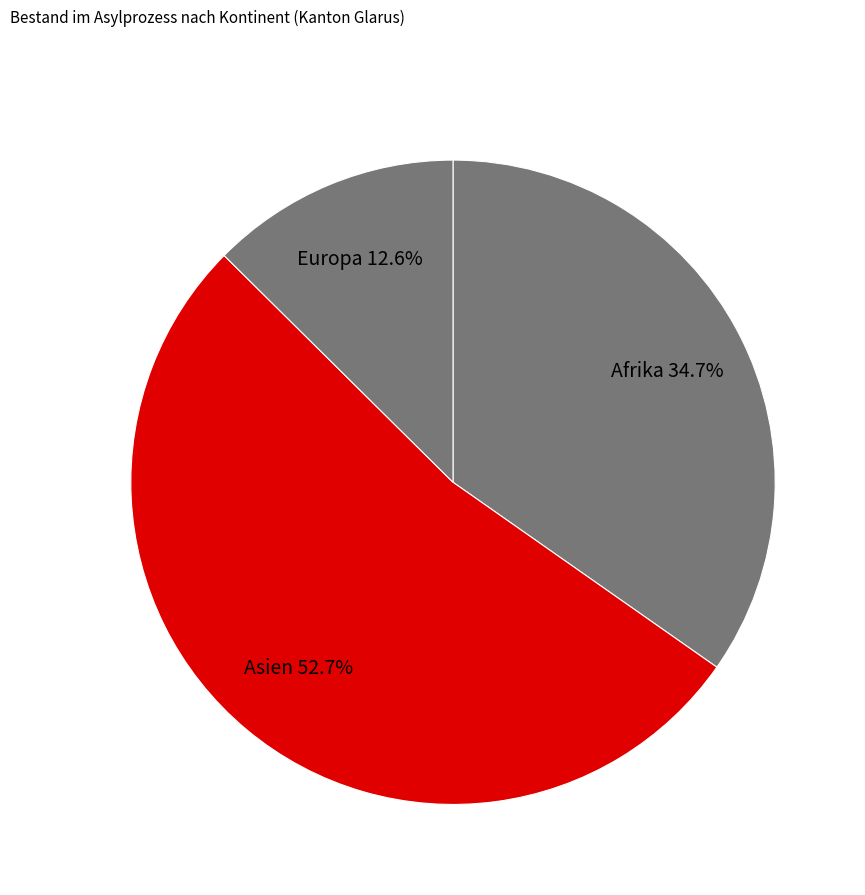

How many slices are in this pie chart?

3